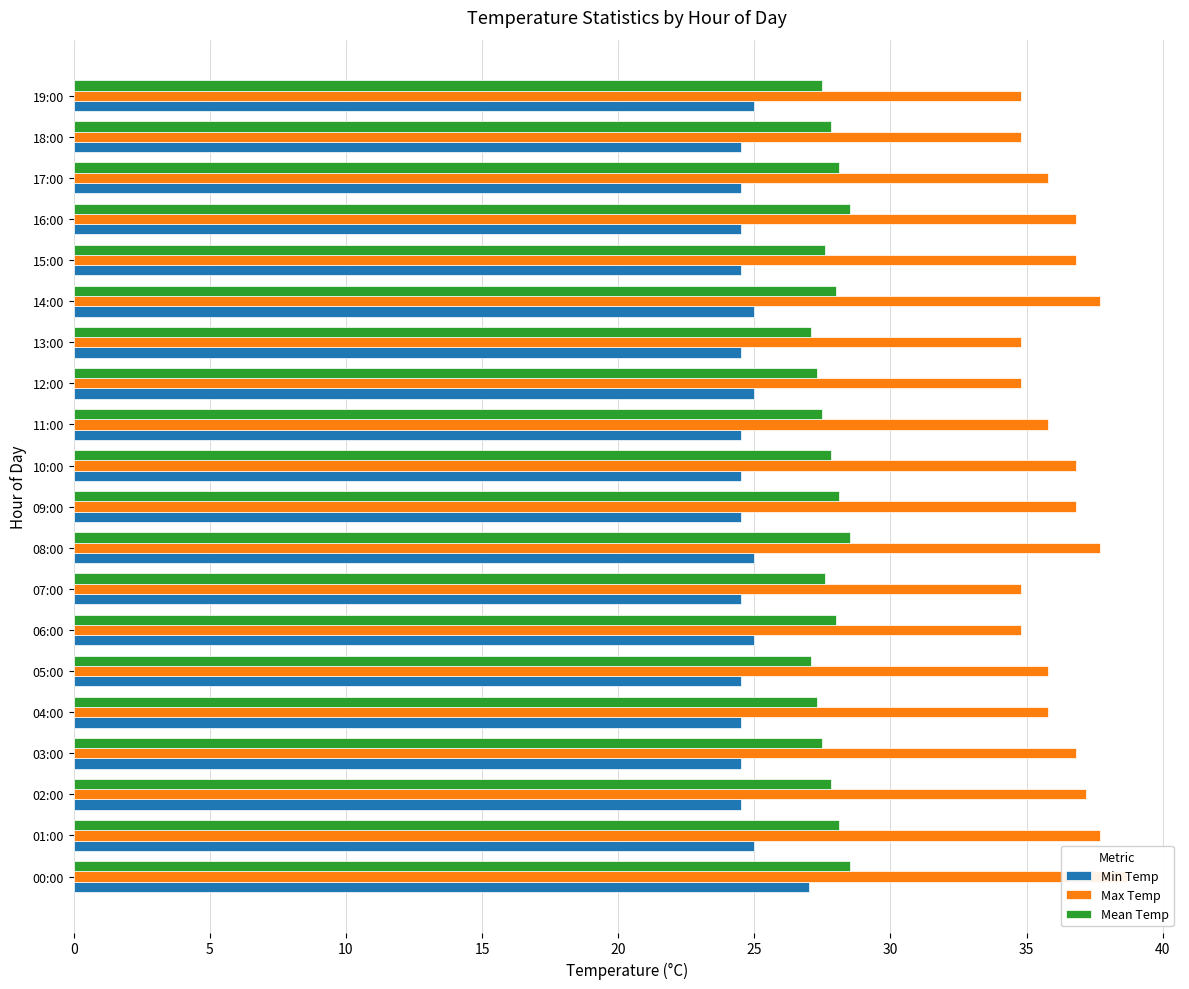

Reading right to left, list all the values displayed in this chart.

Min Temp: 25.0	24.5	24.5	24.5	24.5	25.0	24.5	25.0	24.5	24.5	24.5	25.0	24.5	25.0	24.5	24.5	24.5	24.5	25.0	27.0
Max Temp: 34.8	34.8	35.8	36.8	36.8	37.7	34.8	34.8	35.8	36.8	36.8	37.7	34.8	34.8	35.8	35.8	36.8	37.2	37.7	38.7
Mean Temp: 27.5	27.8	28.1	28.5	27.6	28.0	27.1	27.3	27.5	27.8	28.1	28.5	27.6	28.0	27.1	27.3	27.5	27.8	28.1	28.5